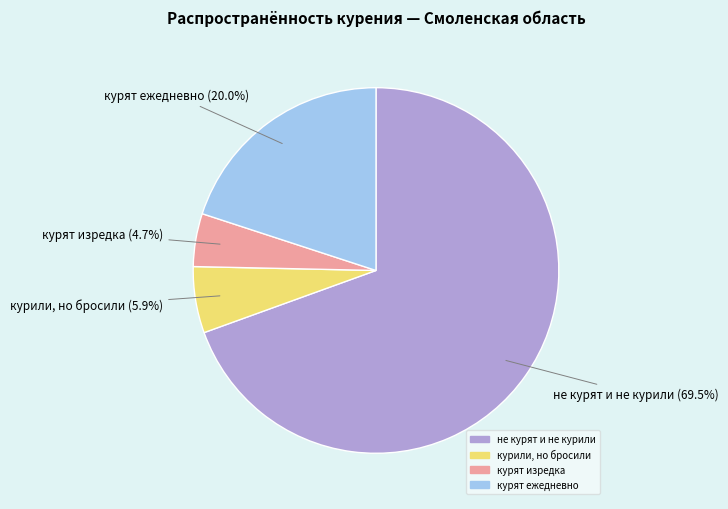

Combined, do курят ежедневно and курят изредка account for over 50%?

No